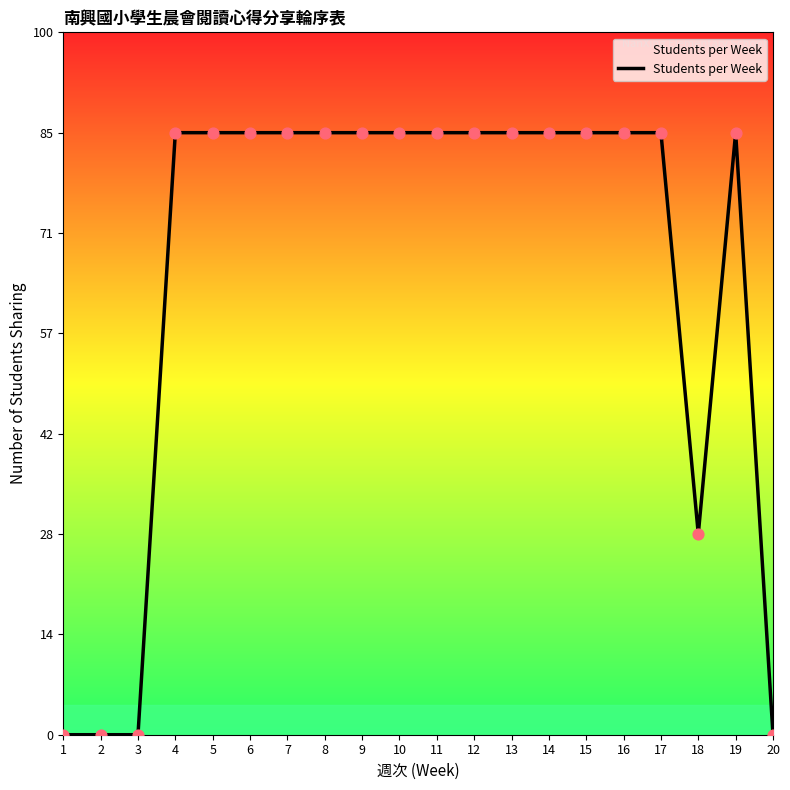

Which has a higher value, 16 or 20?

16